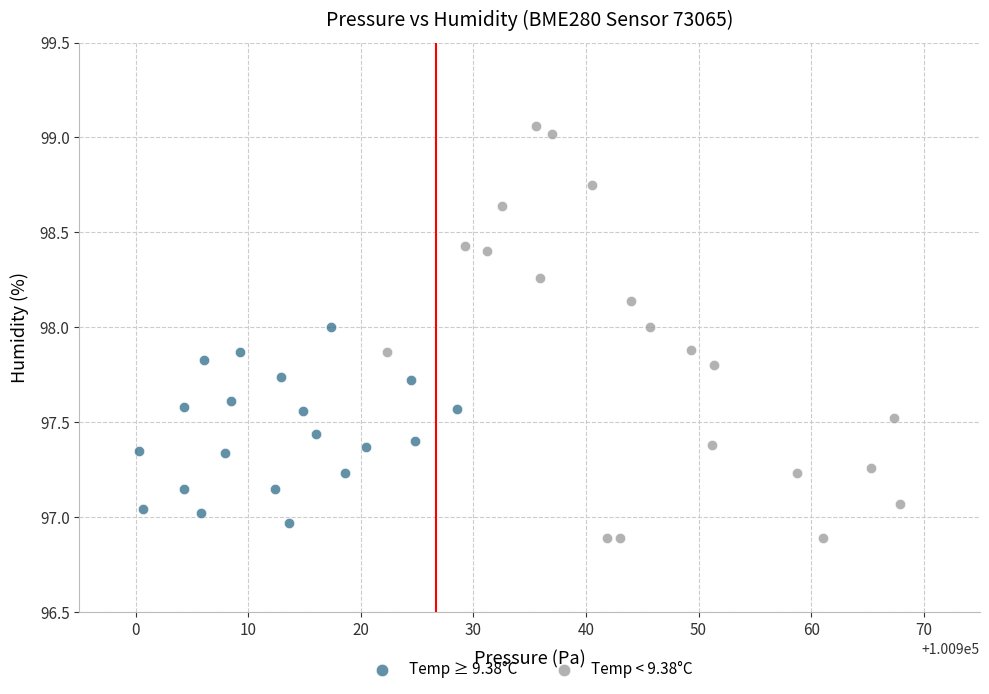

Which series contains the highest Y value?

Temp < 9.38°C